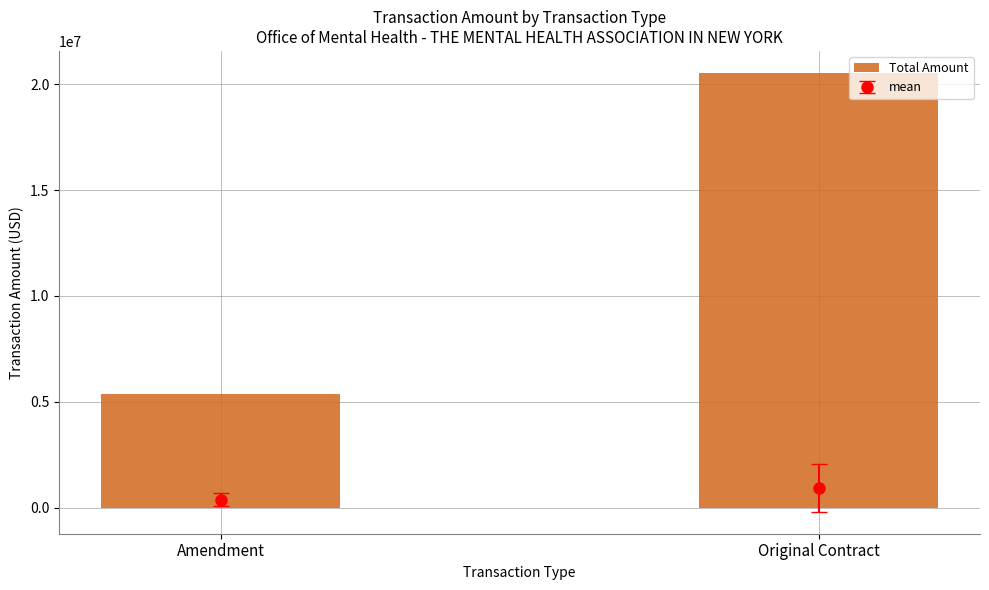

The chart shows a value of 5353007 at Amendment. True or false?

True